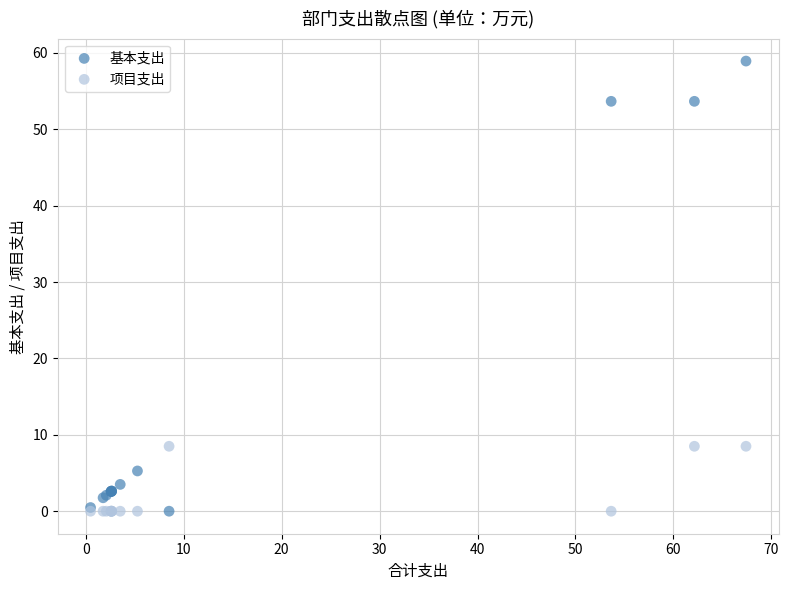

Which series has the largest Y range (max minus min)?

基本支出